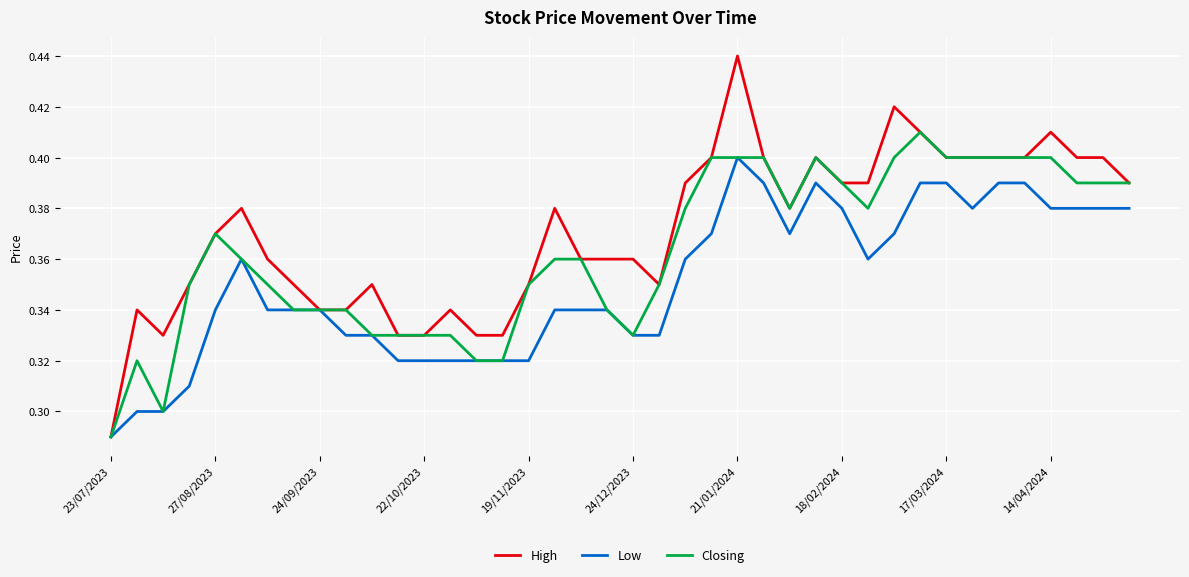

List the series in order of their overall mean, lowest first.

Low, Closing, High